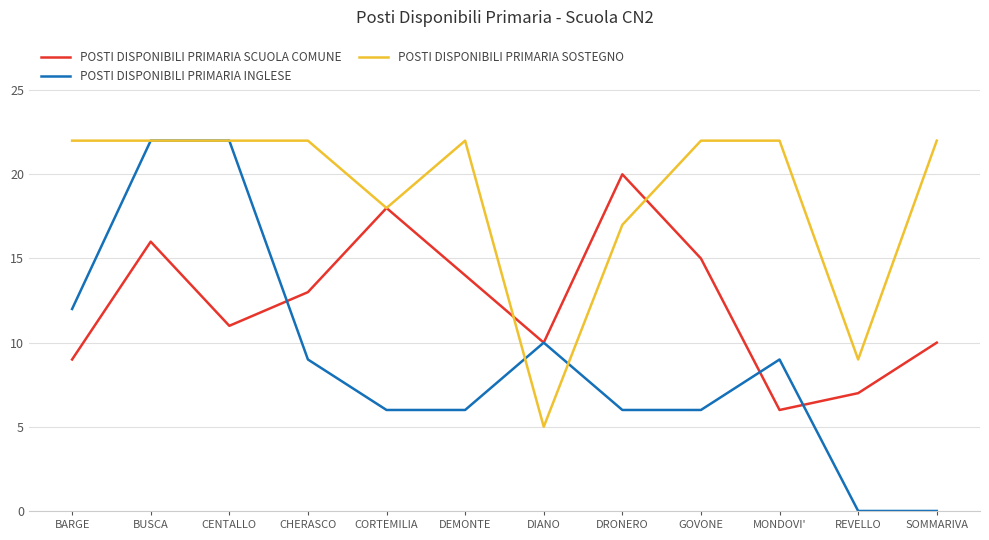

How many lines are shown in the chart?

3